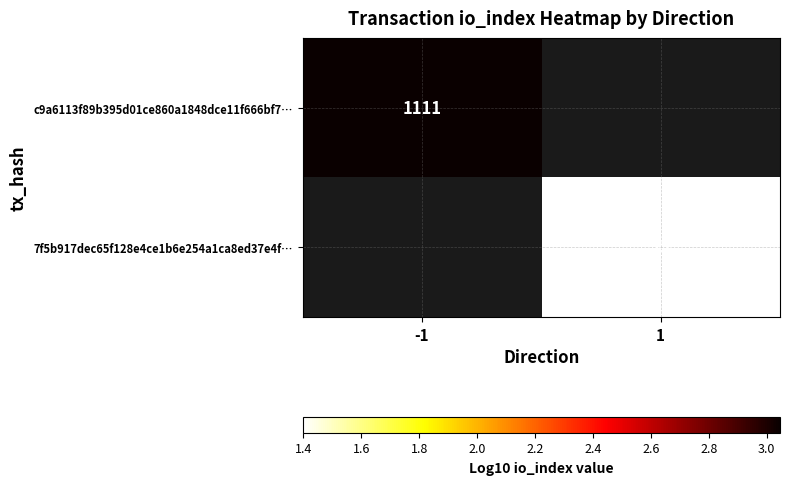

Is it true that 7f5b917dec65f128e4ce1b6e254a1ca8ed37e4f… equals 1.4 at 1?

True